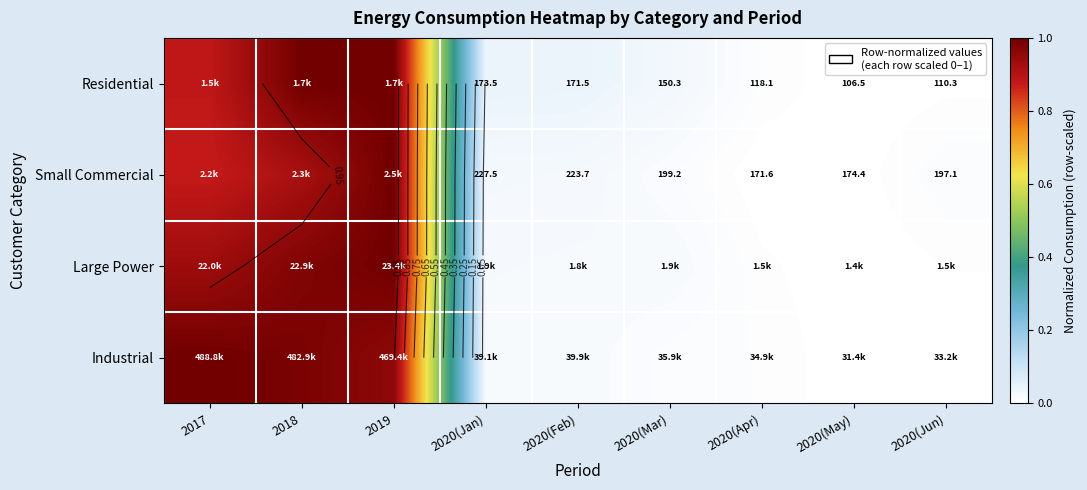

What is the greatest value displayed?

1.0